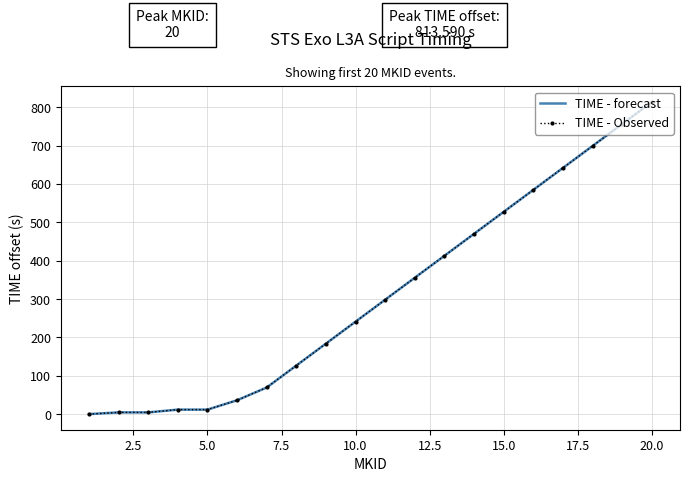

Reading left to right, what are all the values shown in this chart?

TIME - forecast: 0.0	4.5	4.5	11.7	11.7	36.2	69.4	126.7	183.9	241.1	298.4	355.6	412.9	470.1	527.4	584.6	641.9	699.1	756.3	813.6
TIME - Observed: 0.0	4.5	4.5	11.7	11.7	36.2	69.4	126.7	183.9	241.1	298.4	355.6	412.9	470.1	527.4	584.6	641.9	699.1	756.3	813.6